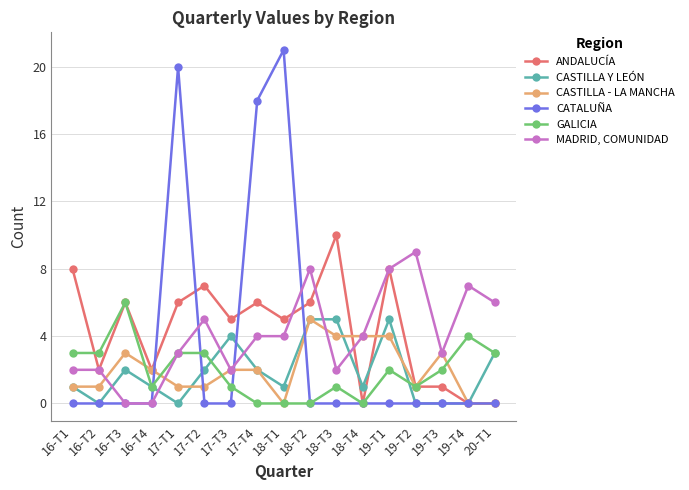

Does the chart have visible grid lines?

Yes